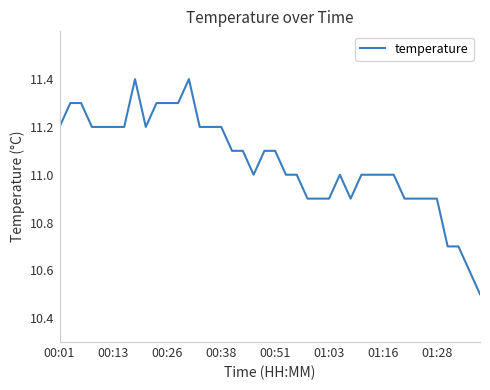

What is the minimum value shown in the chart?

10.5